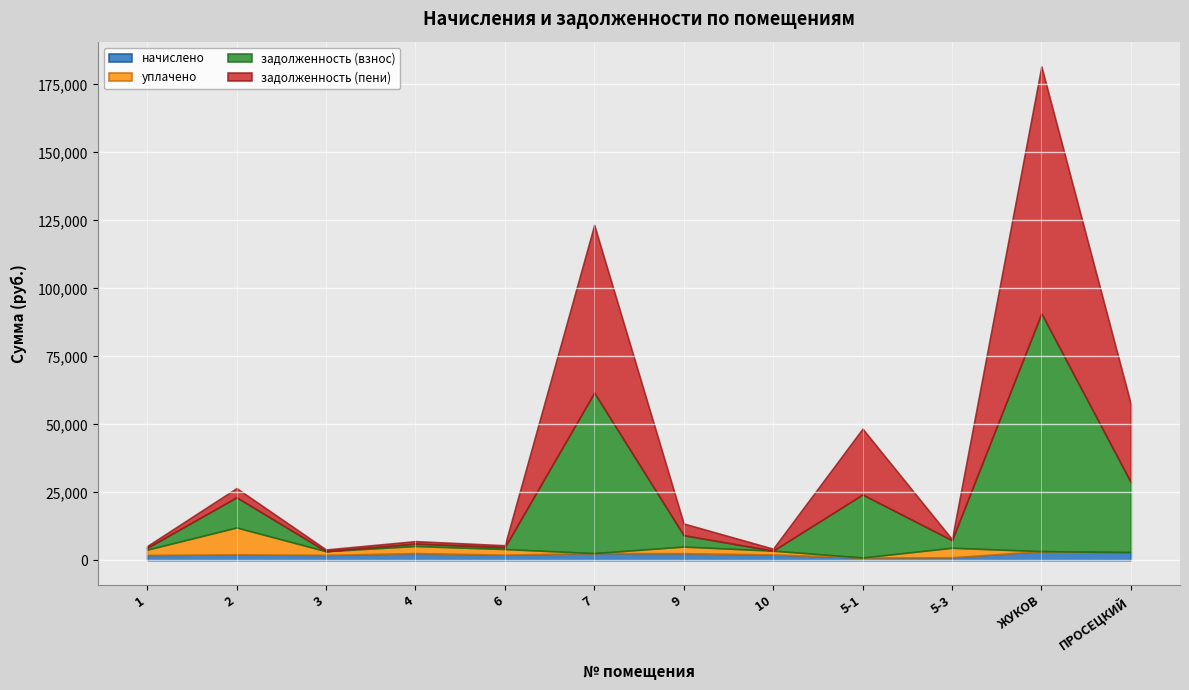

What are all the series names shown in the legend?

начислено, уплачено, задолженность (взнос), задолженность (пени)